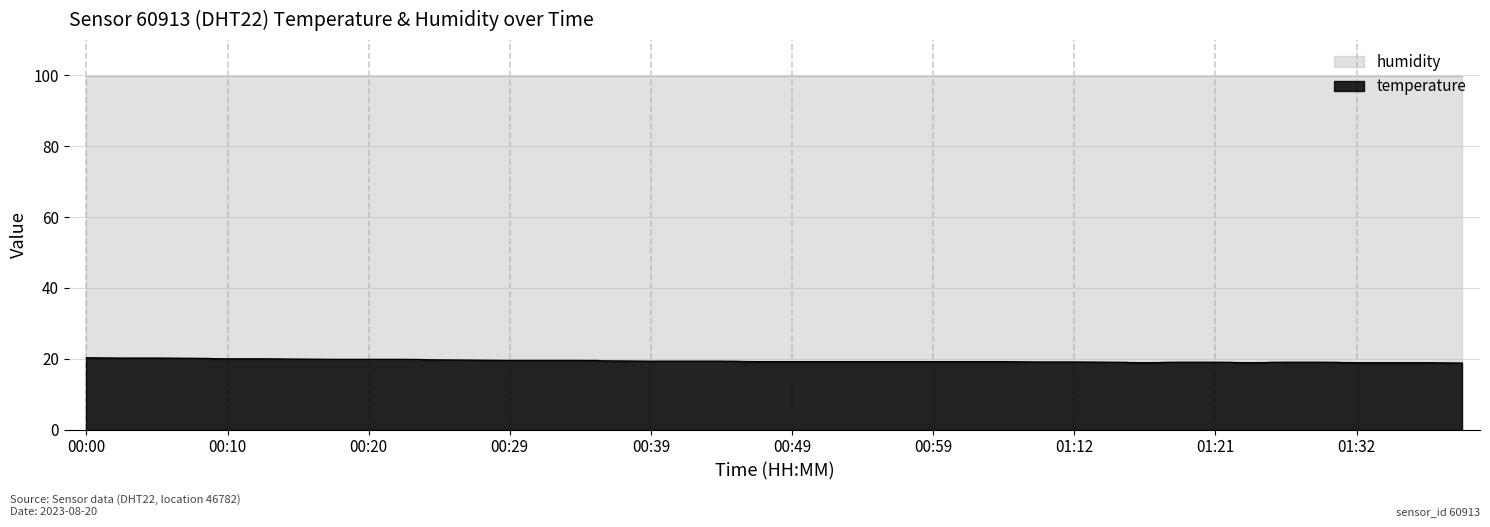

Which label corresponds to the largest value in the chart?

00:00